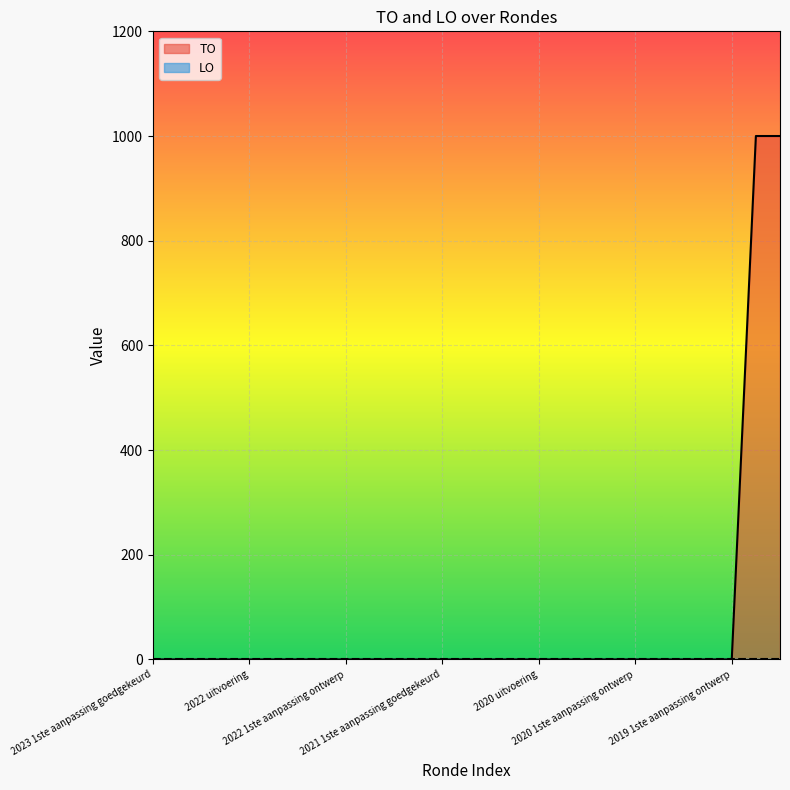

Reading left to right, list all the values displayed in this chart.

2023 1ste aanpassing goedgekeurd=0	2023 1ste aanpassing ontwerp=0	2023 Opmaak goedgekeurd=0	2023 Opmaak ontwerp=0	2022 uitvoering=0	2022 2de aanpassing goedgekeurd=0	2022 2de aanpassing ontwerp=0	2022 1ste aanpassing goedgekeurd=0	2022 1ste aanpassing ontwerp=0	2022 Opmaak goedgekeurd=0	2022 Opmaak ontwerp=0	2021 uitvoering=0	2021 1ste aanpassing goedgekeurd=0	2021 1ste aanpassing ontwerp=0	2021 Opmaak goedgekeurd=0	2021 Opmaak ontwerp=0	2020 uitvoering=0	2020 2de aanpassing goedgekeurd=0	2020 2de aanpassing ontwerp=0	2020 1ste aanpassing goedgekeurd=0	2020 1ste aanpassing ontwerp=0	2020 Opmaak goedgekeurd=0	2020 Opmaak ontwerp=0	2019 1ste aanpassing goedgekeurd=0	2019 1ste aanpassing ontwerp=0	2019 opmaak goedgekeurd=1000	2019 opmaak ontwerp=1000